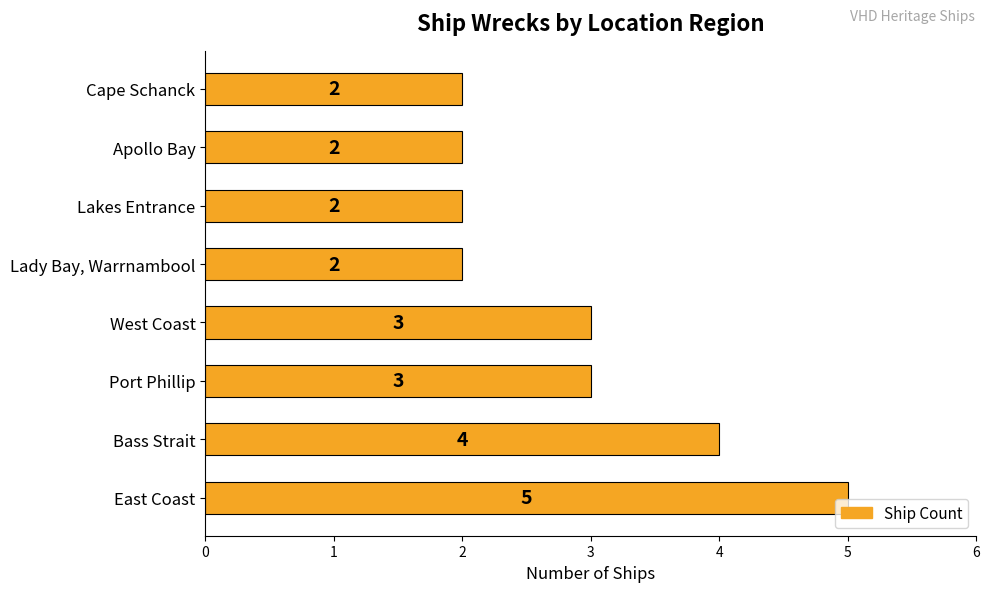

How many bars are there in total?

8